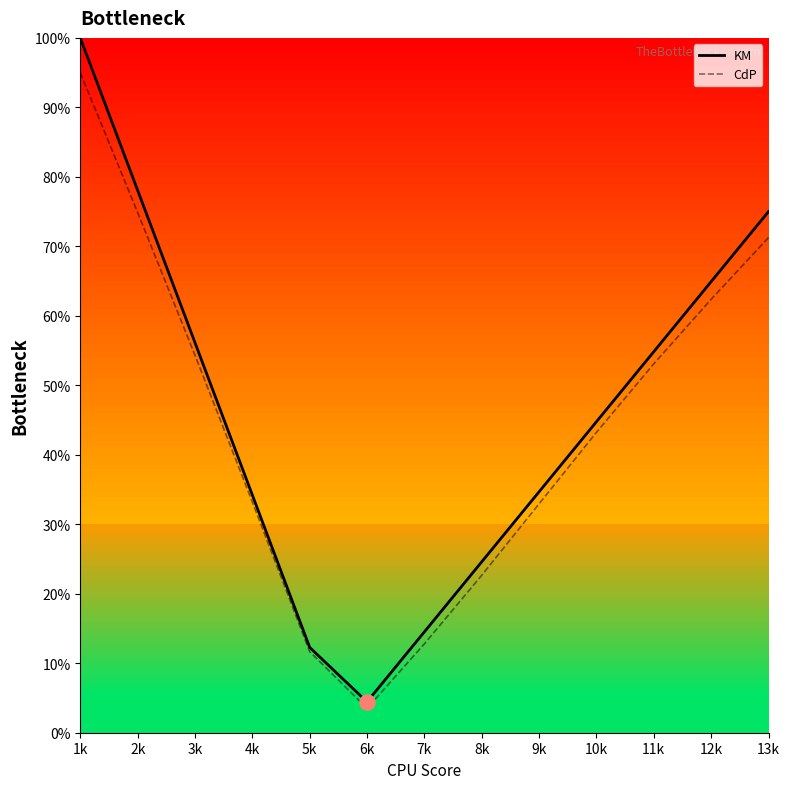

Is the value of CdP at 11k greater than the value of KM at 6k?

Yes